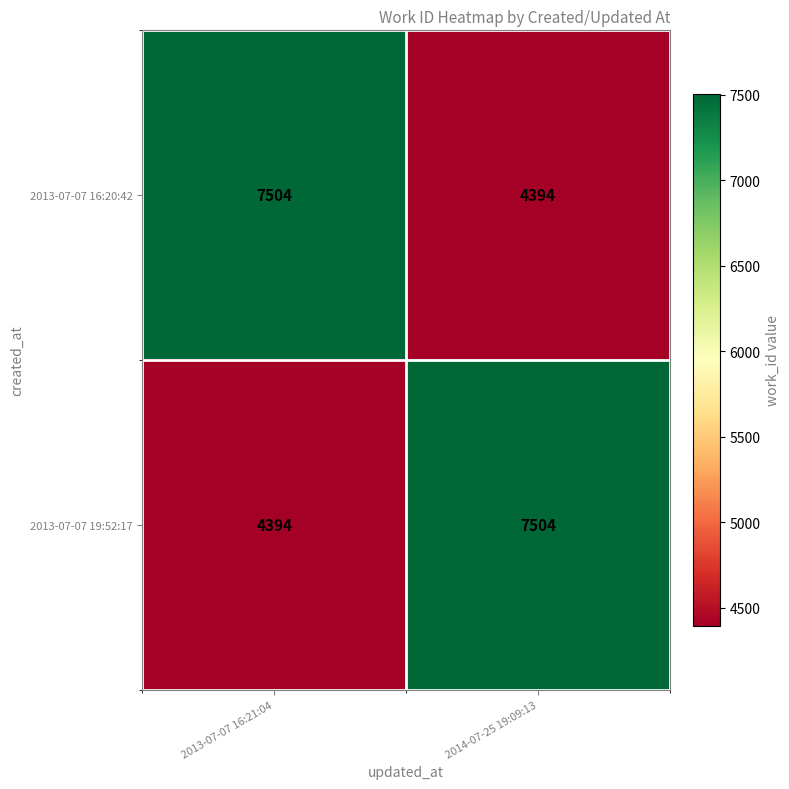

What is the minimum value shown in the chart?

4394